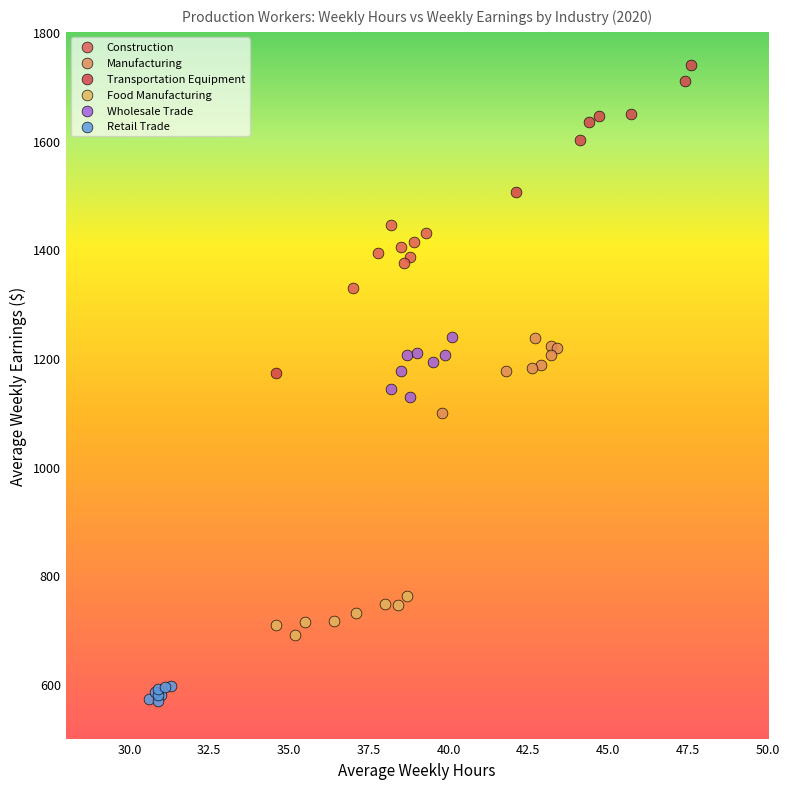

Which series has the largest Y range (max minus min)?

Transportation Equipment